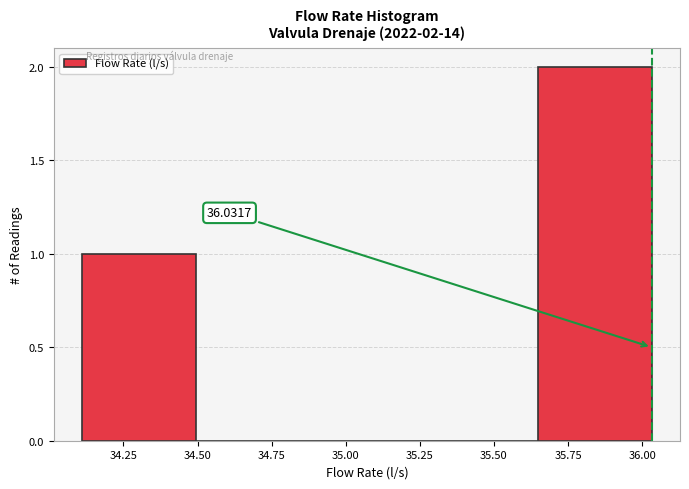

Over which range of the x-axis is the bar tallest?

35.65 to 36.05